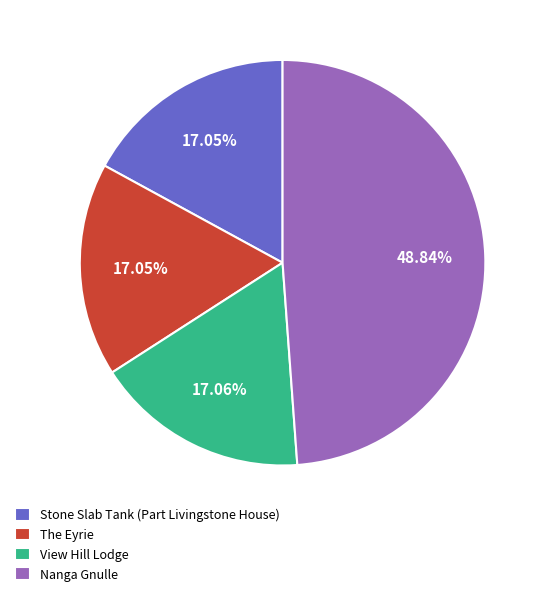

Does Nanga Gnulle account for over 50% of the chart?

No